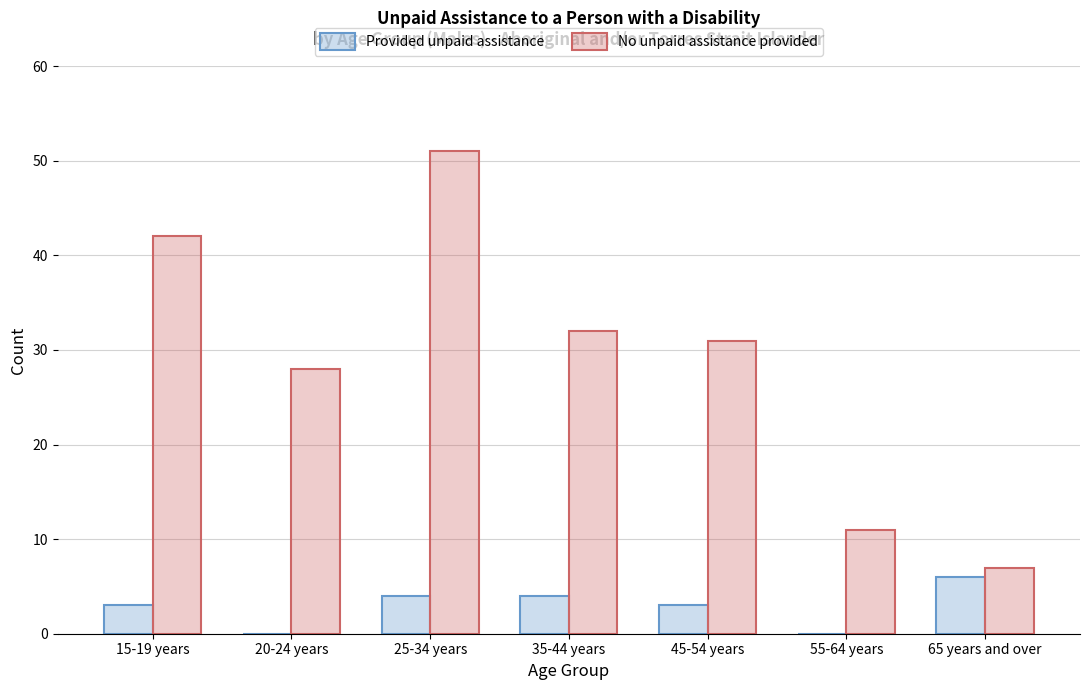

At which category is the sum across all series the highest?

25-34 years